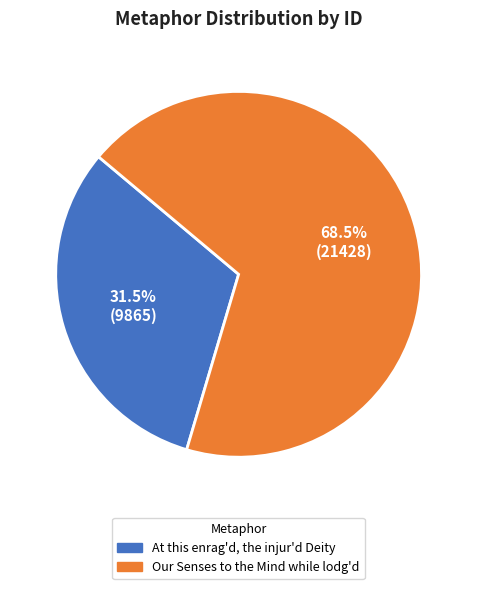

The Our Senses to the Mind while lodg'd slice represents 55% of the pie. True or false?

False